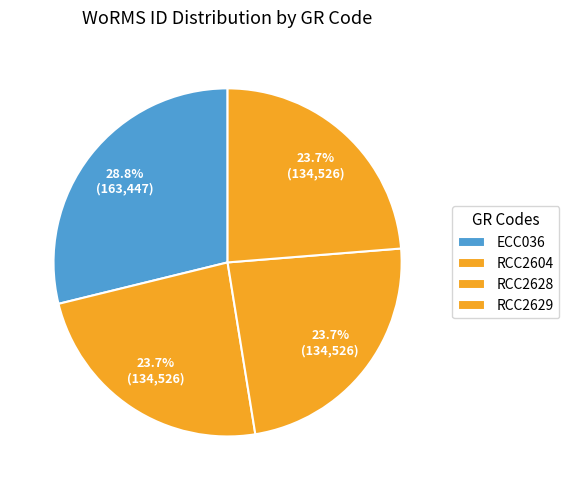

What is the total percentage of ECC036 and RCC2629?

52.6%